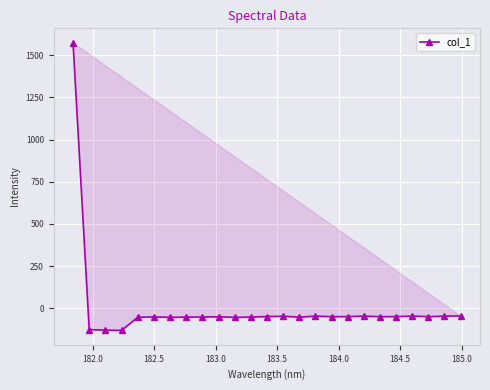

Reading left to right, what are all the values shown in this chart?

1574.3	-126.9	-130.2	-131.7	-54.1	-51.6	-54.4	-53.0	-52.2	-50.8	-54.5	-52.7	-49.4	-47.7	-52.9	-47.3	-50.0	-49.9	-46.9	-50.1	-49.8	-46.7	-50.3	-47.1	-46.0